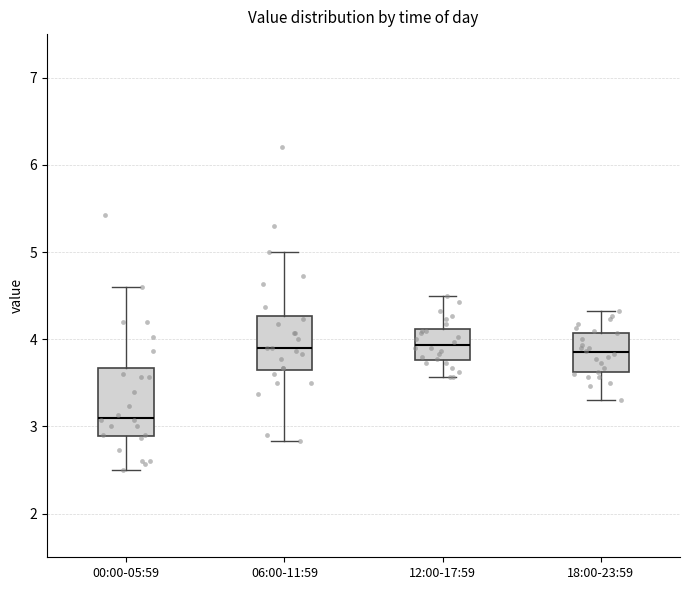

Which box is the tallest, from its lower edge to its upper edge?

00:00-05:59